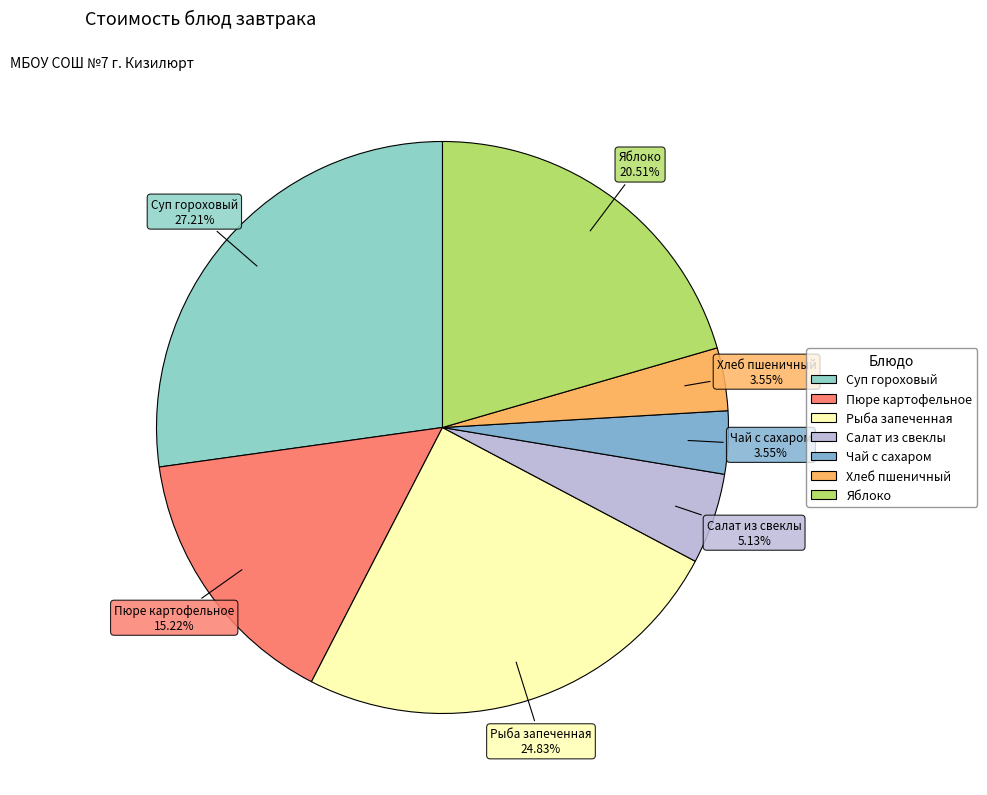

What is the largest slice in the pie chart?

Суп гороховый